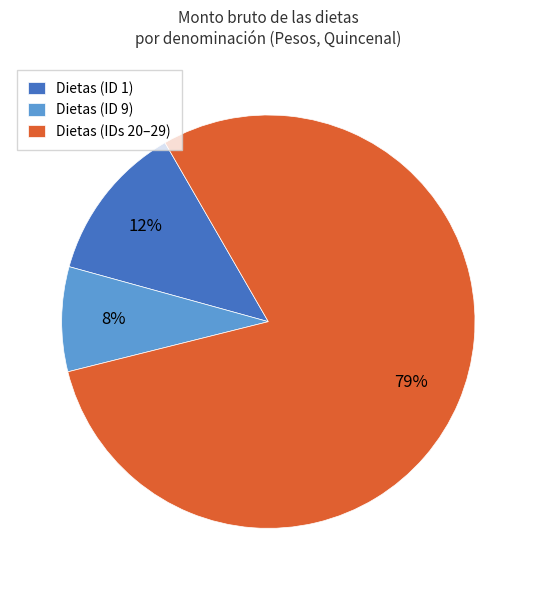

Is it true that Dietas (ID 9) is 8% of the pie?

True